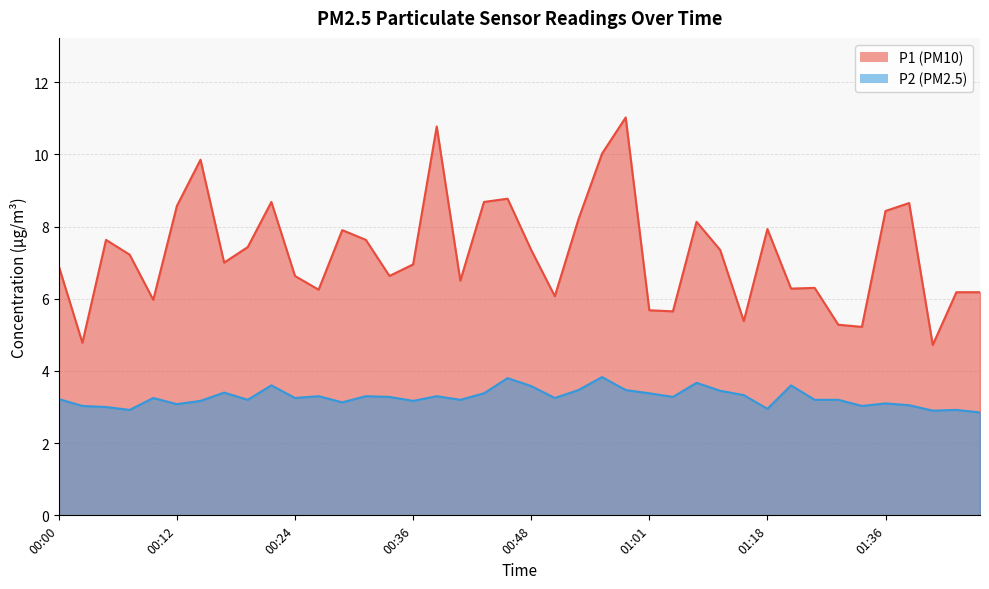

How many lines are shown in the chart?

2